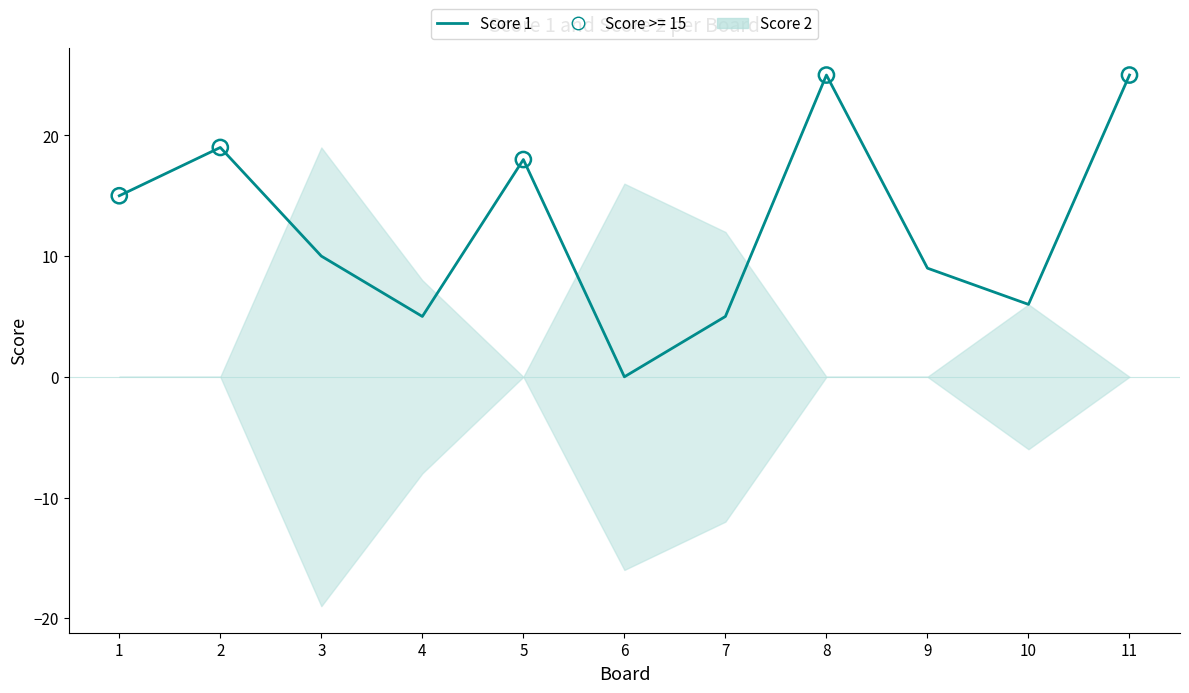

Which has a higher value, 9 or 4?

9